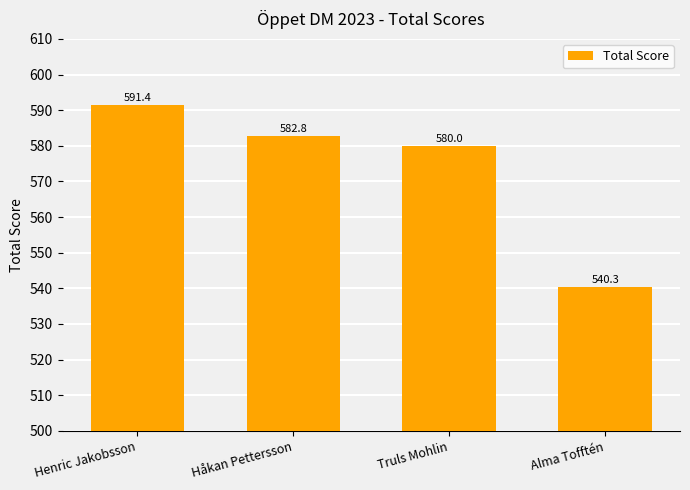

Does the chart contain any negative values?

No